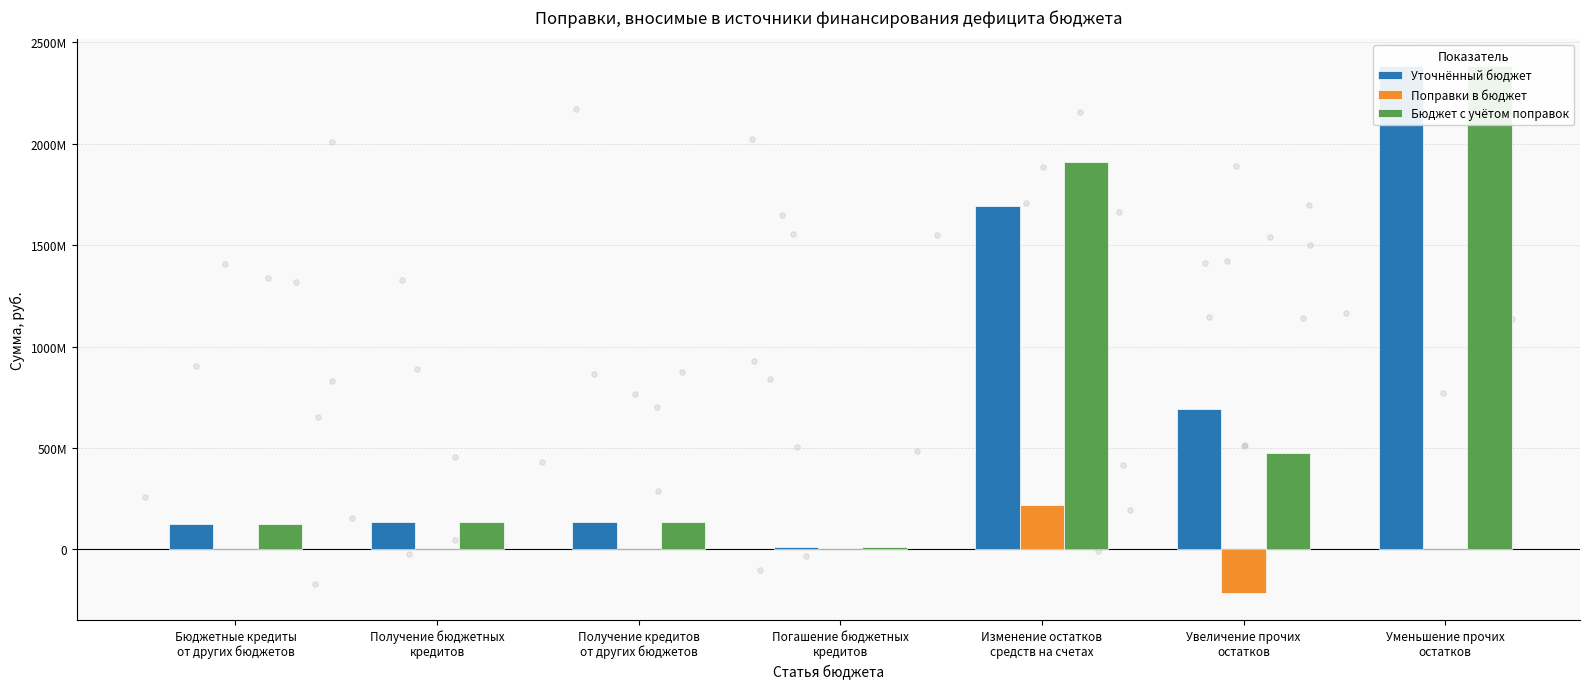

Which series has the largest total across all categories?

Уточнённый бюджет